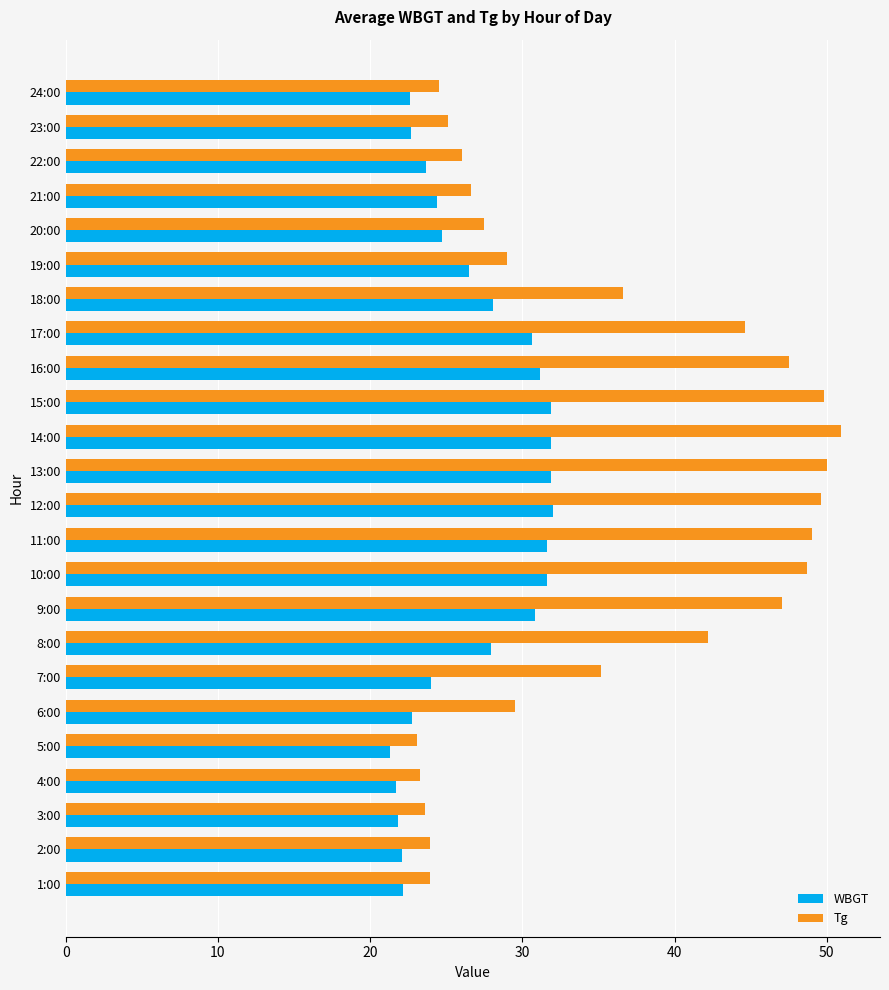

Rank the series by their average value, from lowest to highest.

WBGT, Tg